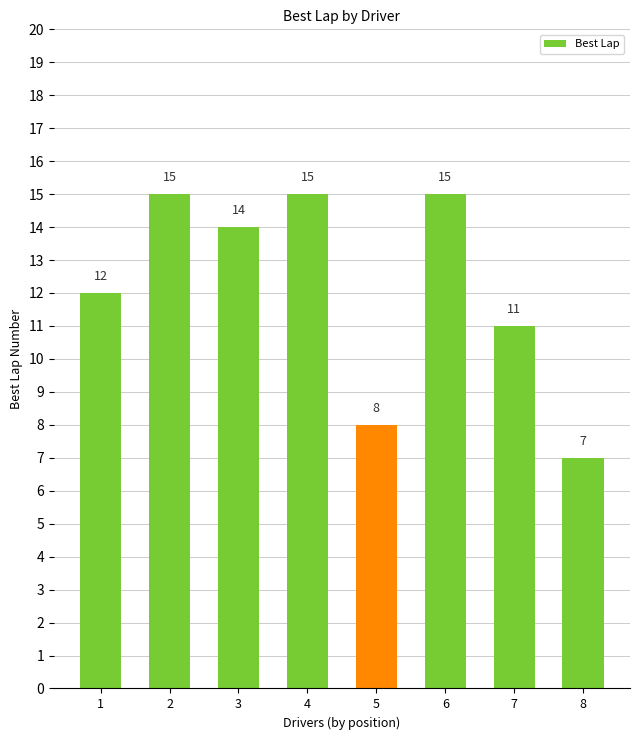

Where does the data first go above 14?

2